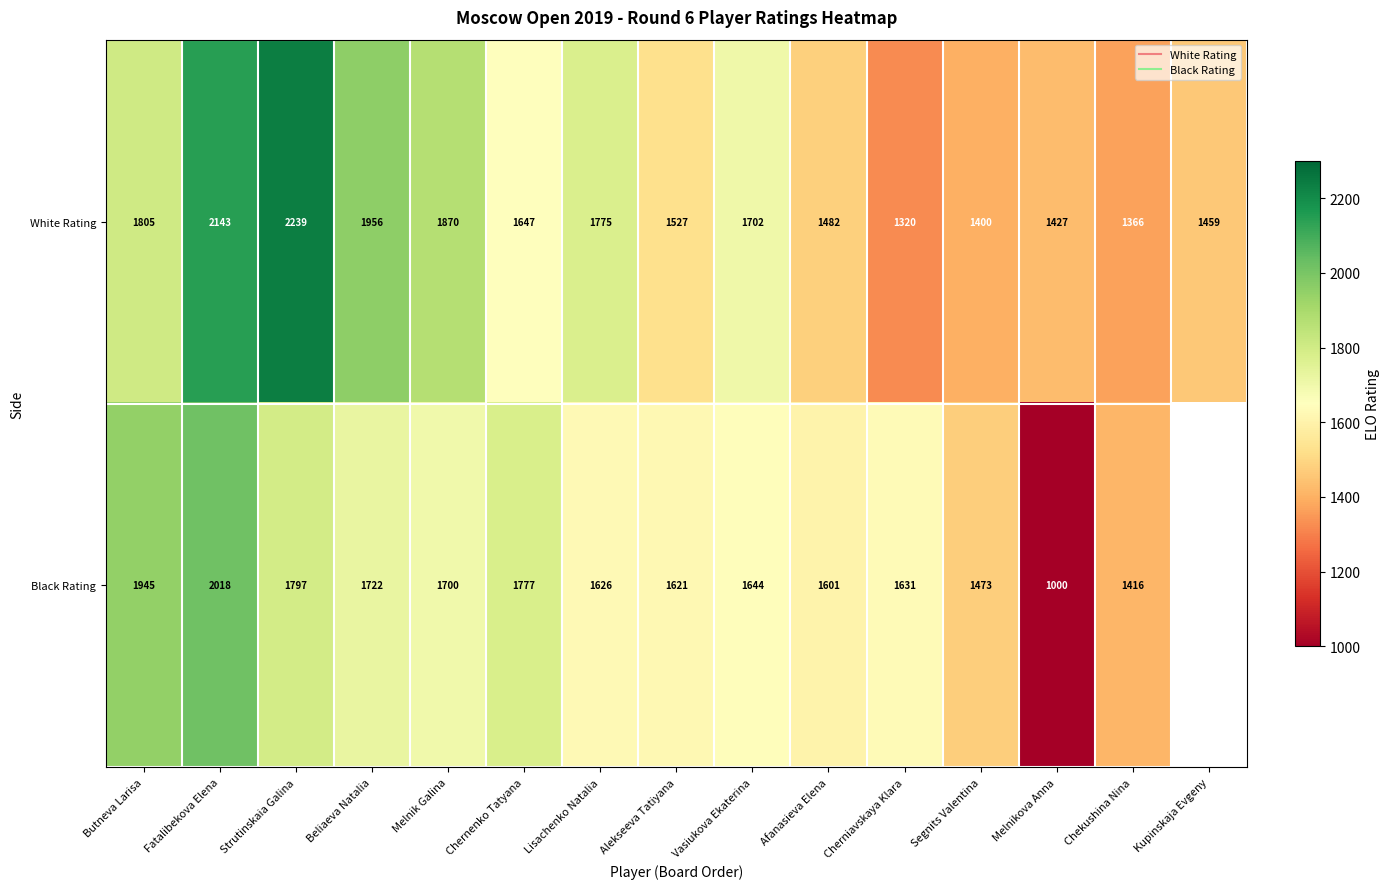

How many series are shown in this chart?

2